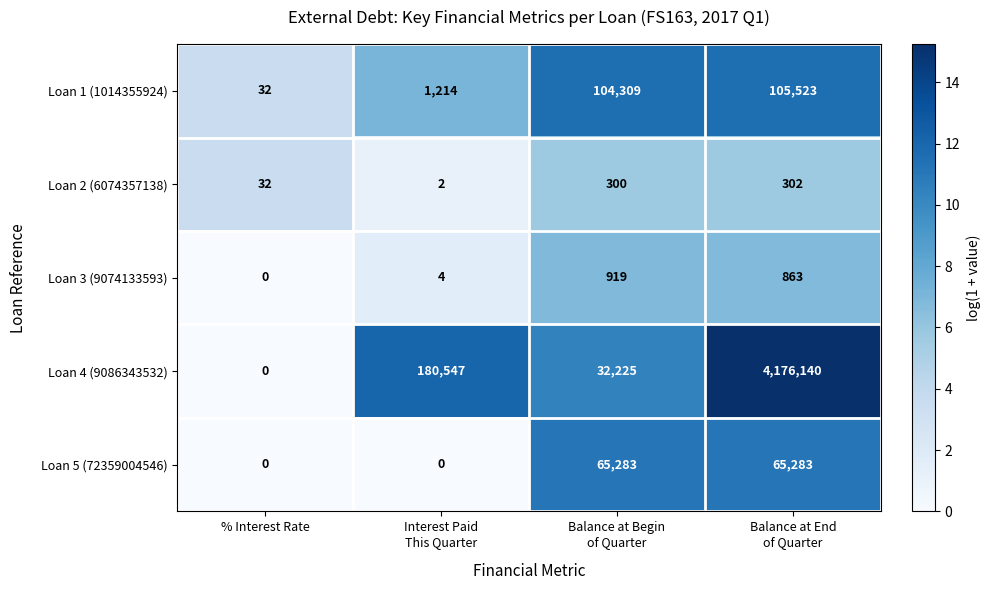

The value of Loan 1 (1014355924) at % Interest Rate is 32. True or false?

True